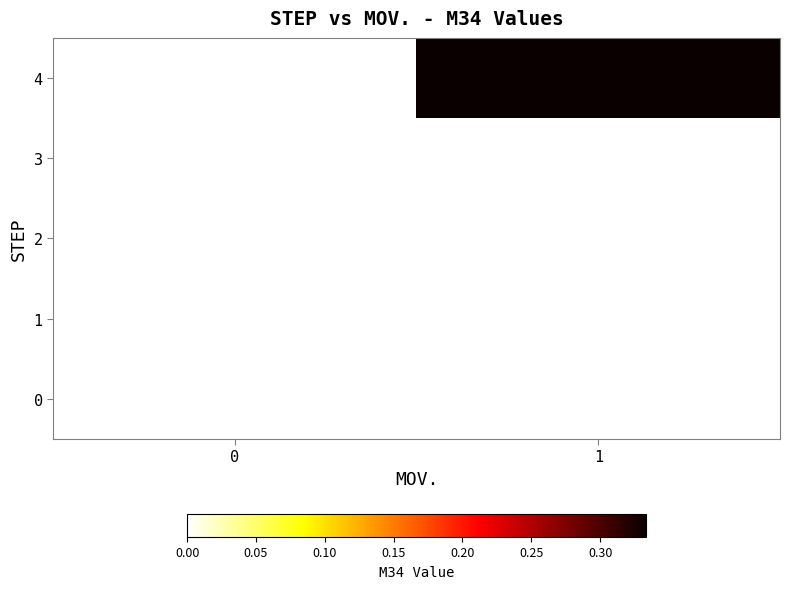

Between 0 and 1, which series saw the biggest shift?

4